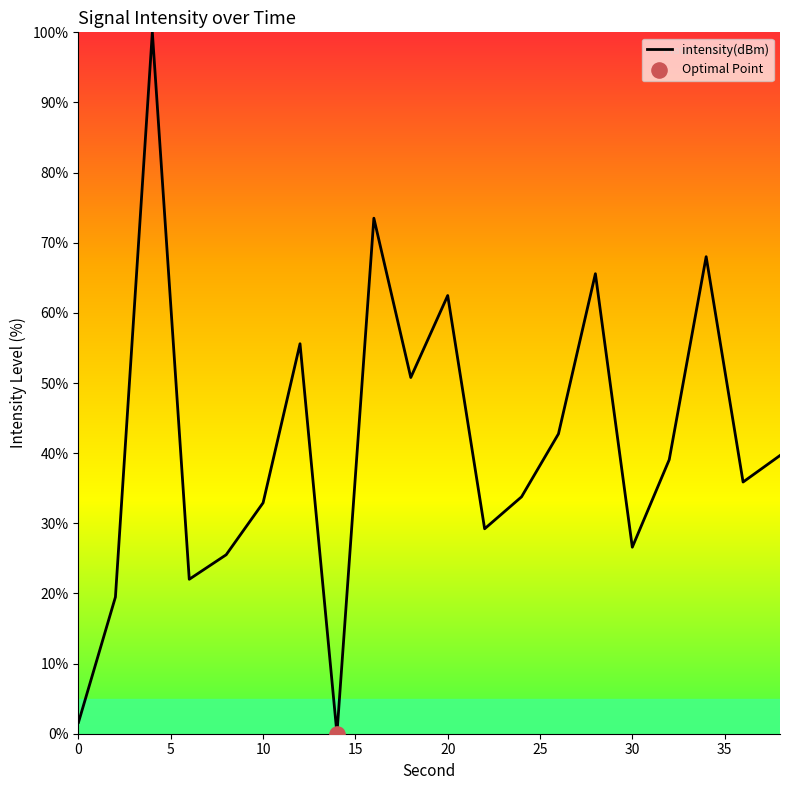

What is the maximum value shown in the chart?

100.0